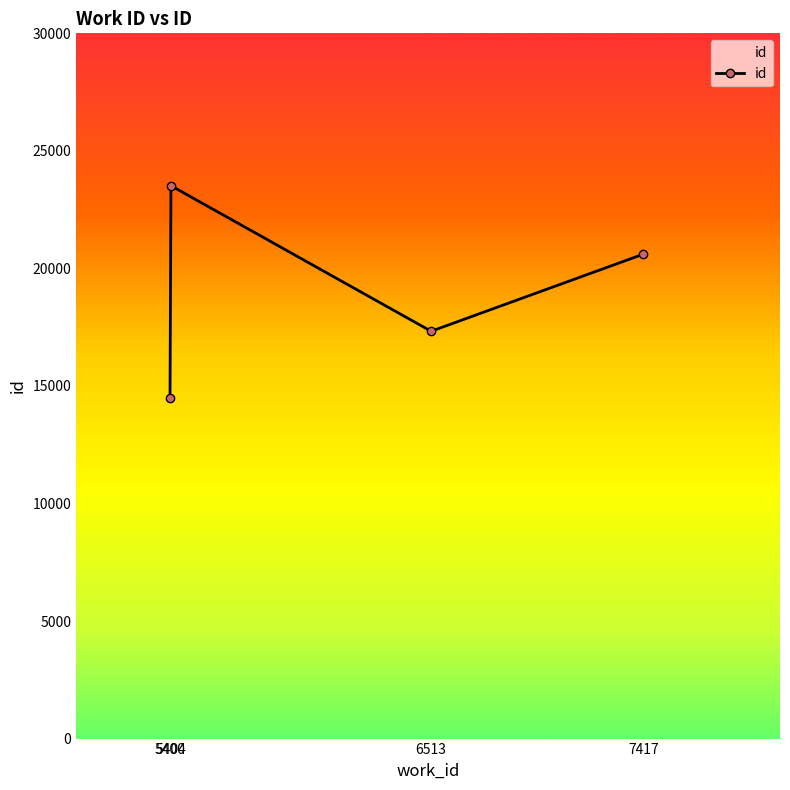

Which has a higher value, 5404 or 5400?

5404